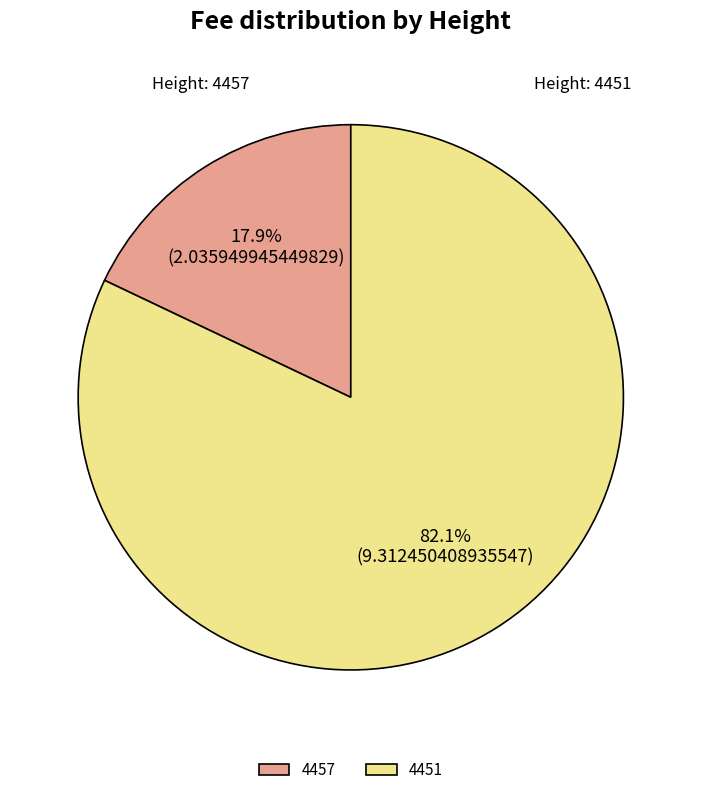

Which slice is the smallest?

4457